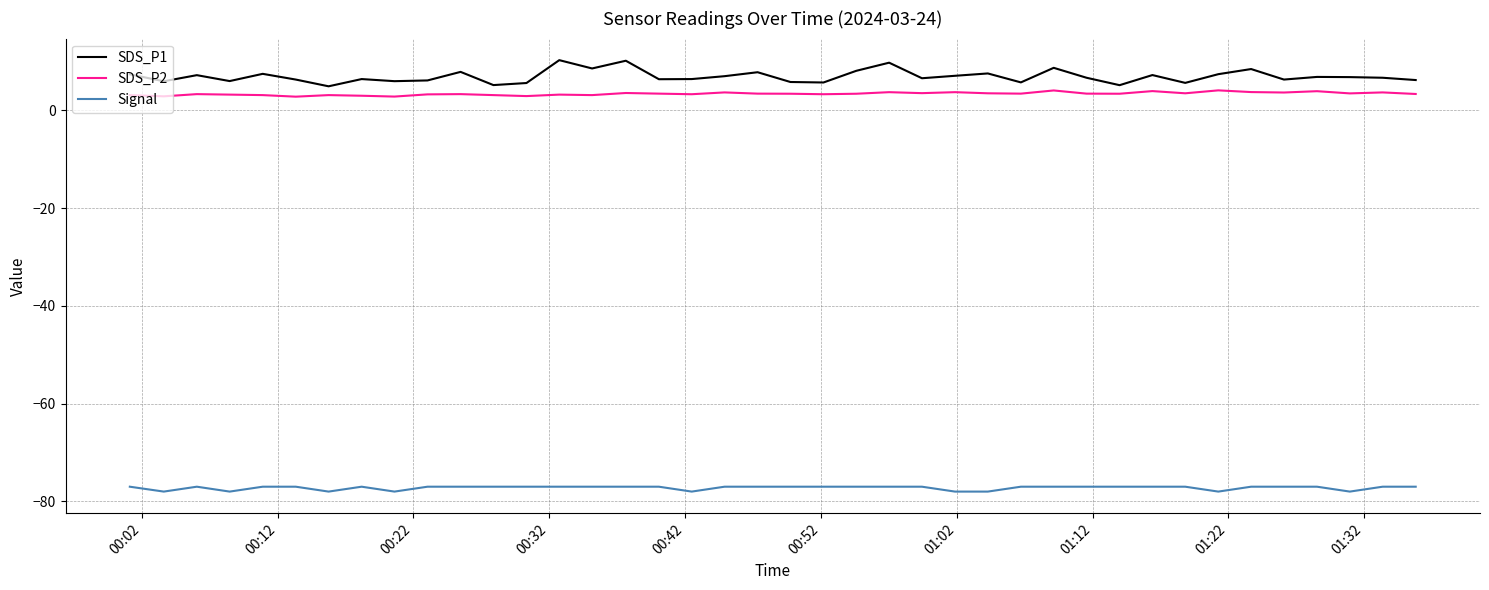

What is the lowest value of the SDS_P1 series?

4.9